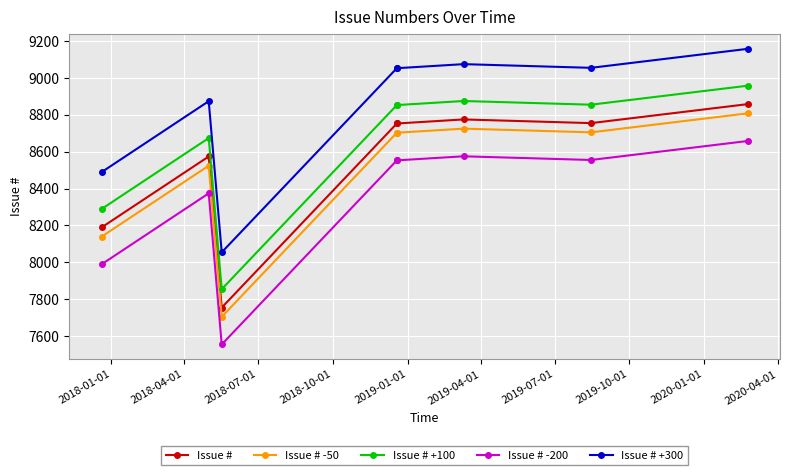

At which label is Issue # -200 closest to 8106?

2018-01-01